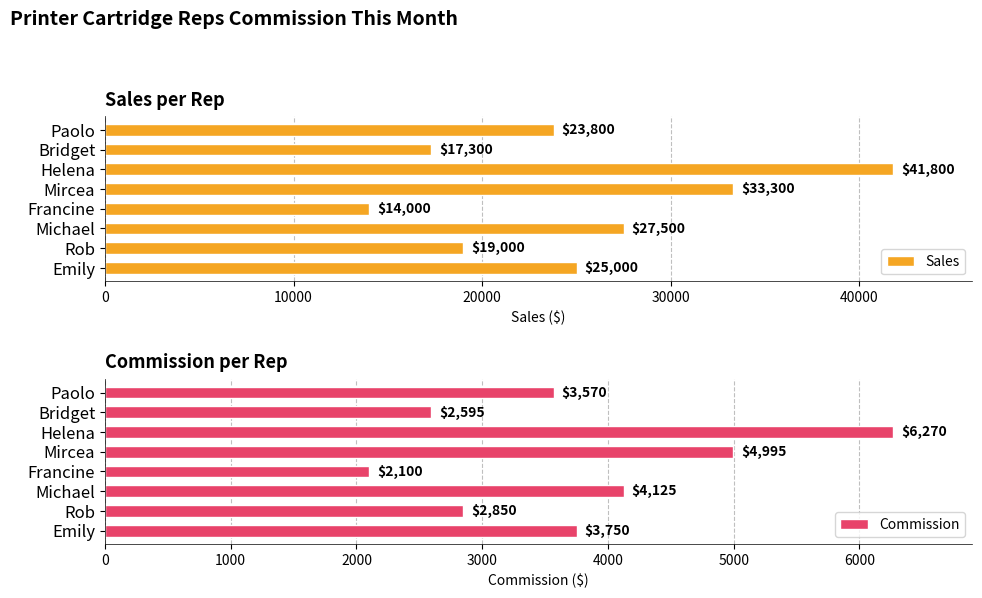

Which category has the lowest value in the Sales series?

Francine